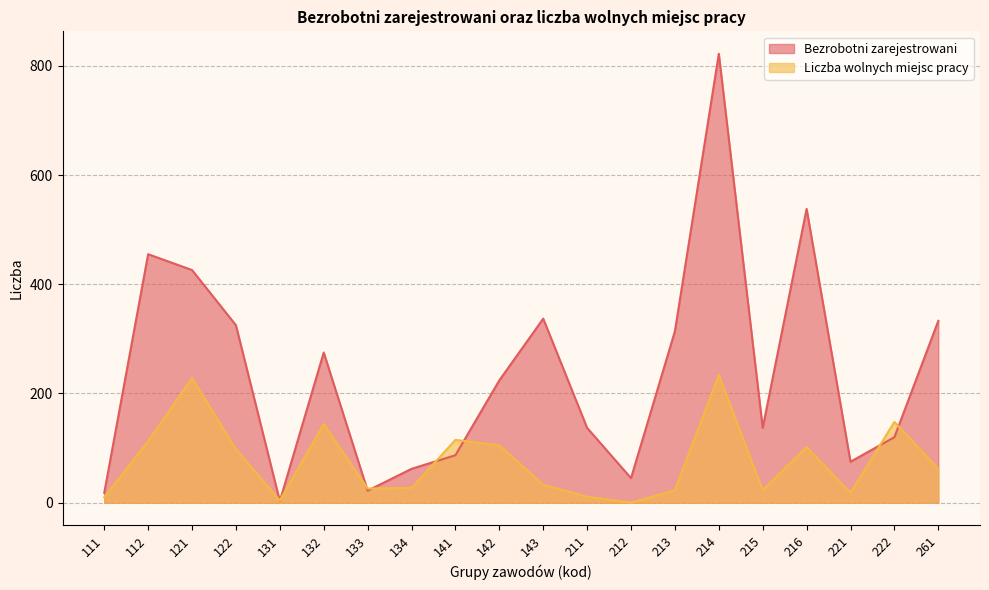

True or false: Liczba wolnych miejsc pracy and Bezrobotni zarejestrowani intersect in this chart.

True